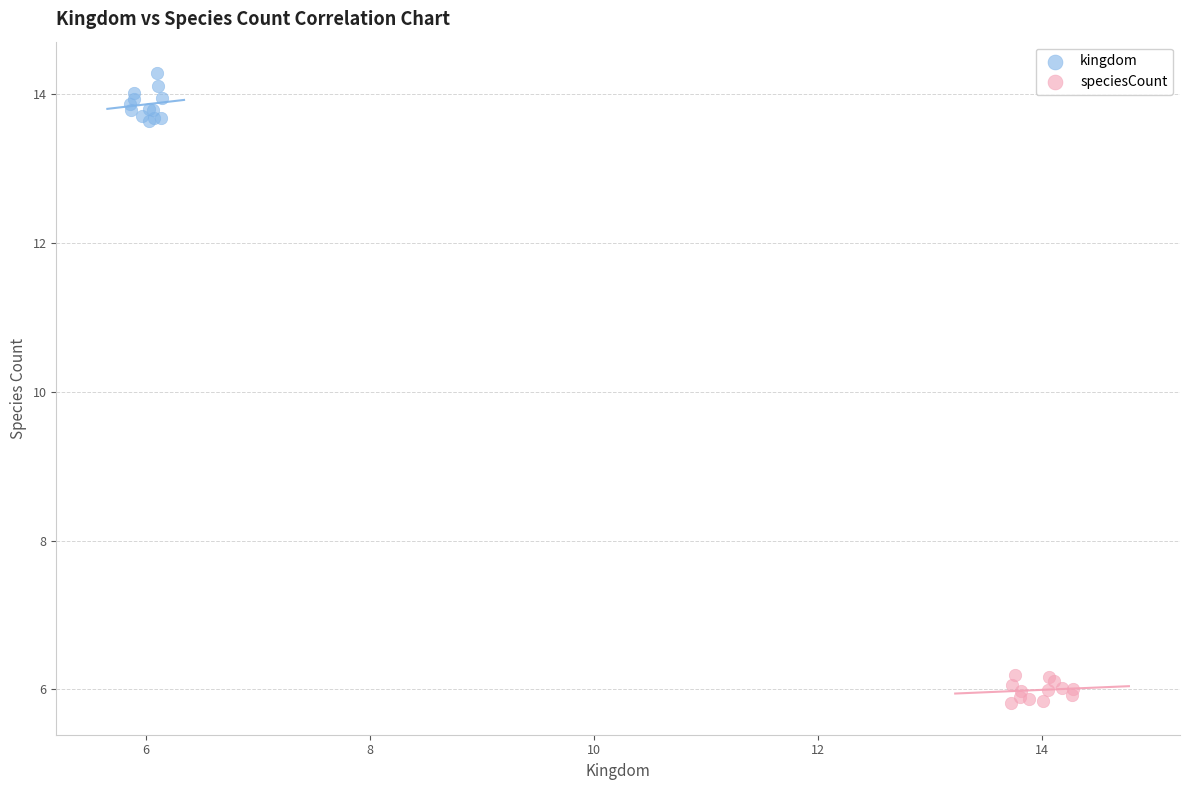

Which series contains the lowest Y value?

speciesCount